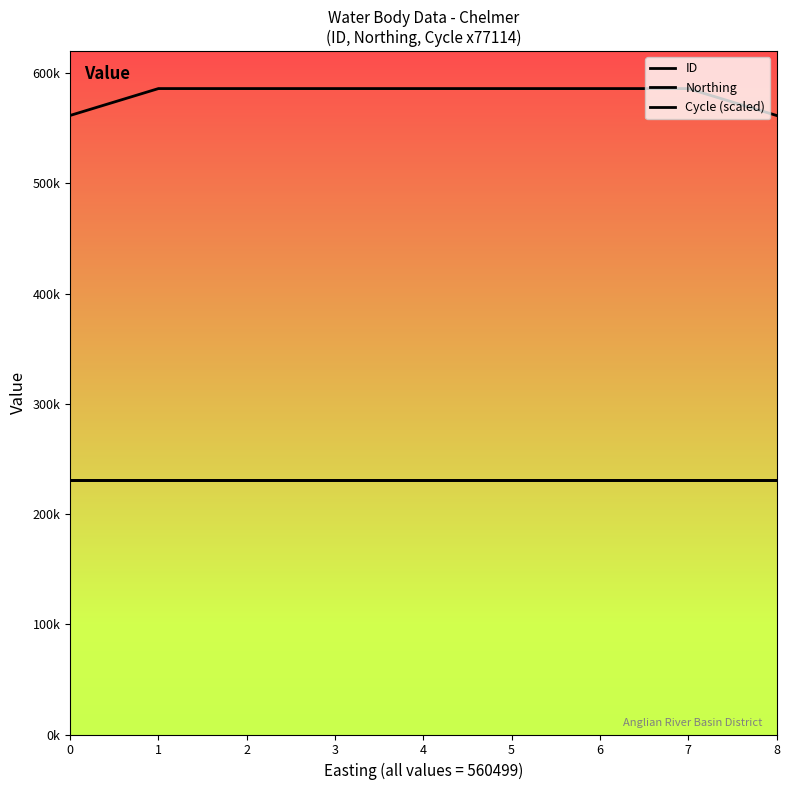

How many lines are shown in the chart?

3